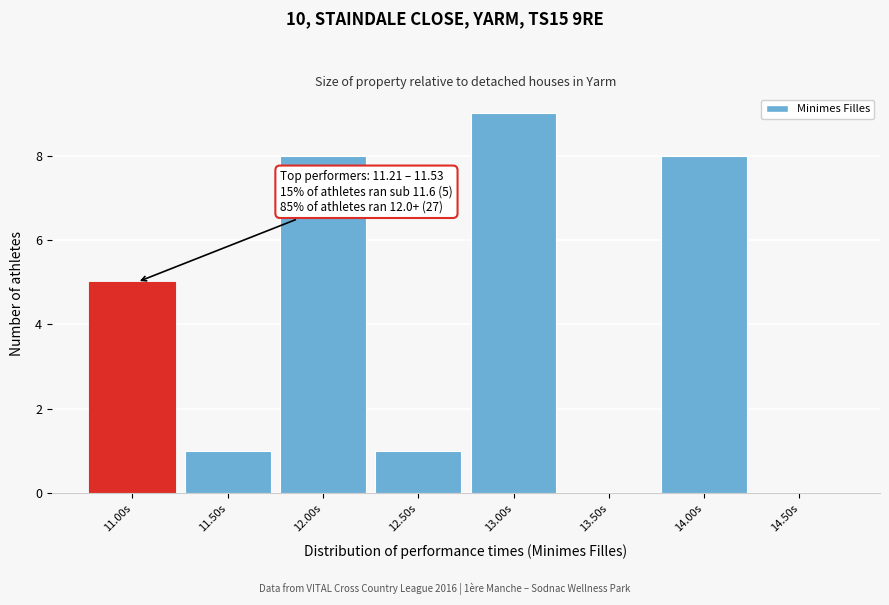

Reading right to left, list all the values displayed in this chart.

14.50s=0	14.00s=8	13.50s=0	13.00s=9	12.50s=1	12.00s=8	11.50s=1	11.00s=5